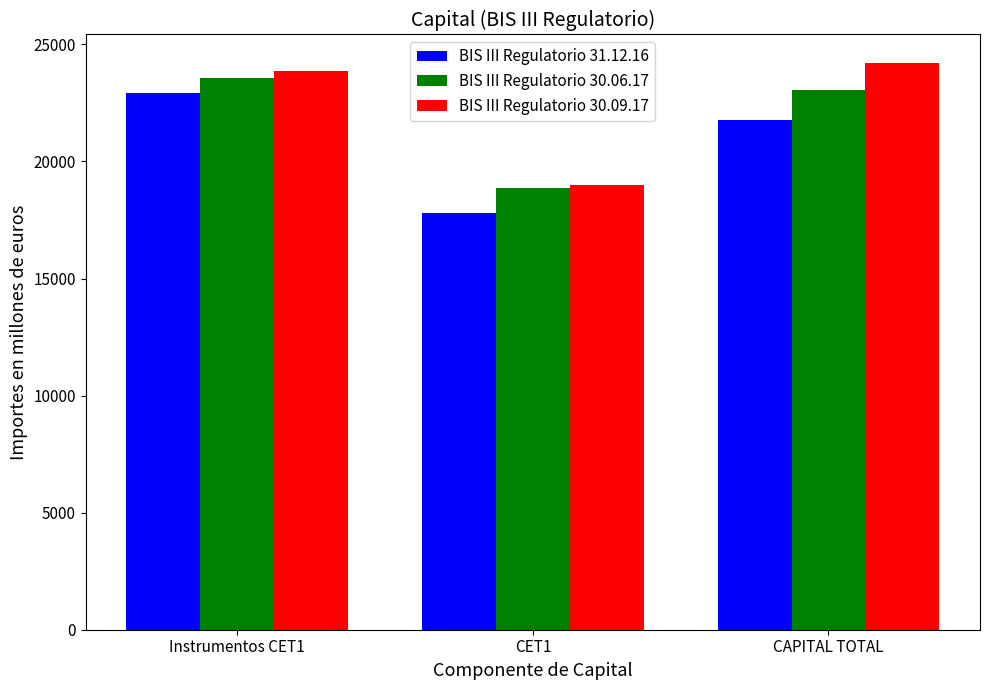

True or false: BIS III Regulatorio 30.06.17 has a value of 23582.3 at Instrumentos CET1.

True